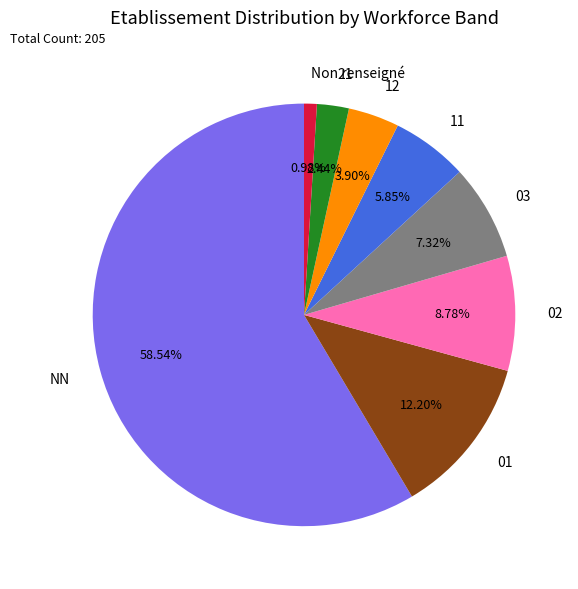

What is the largest slice in the pie chart?

NN